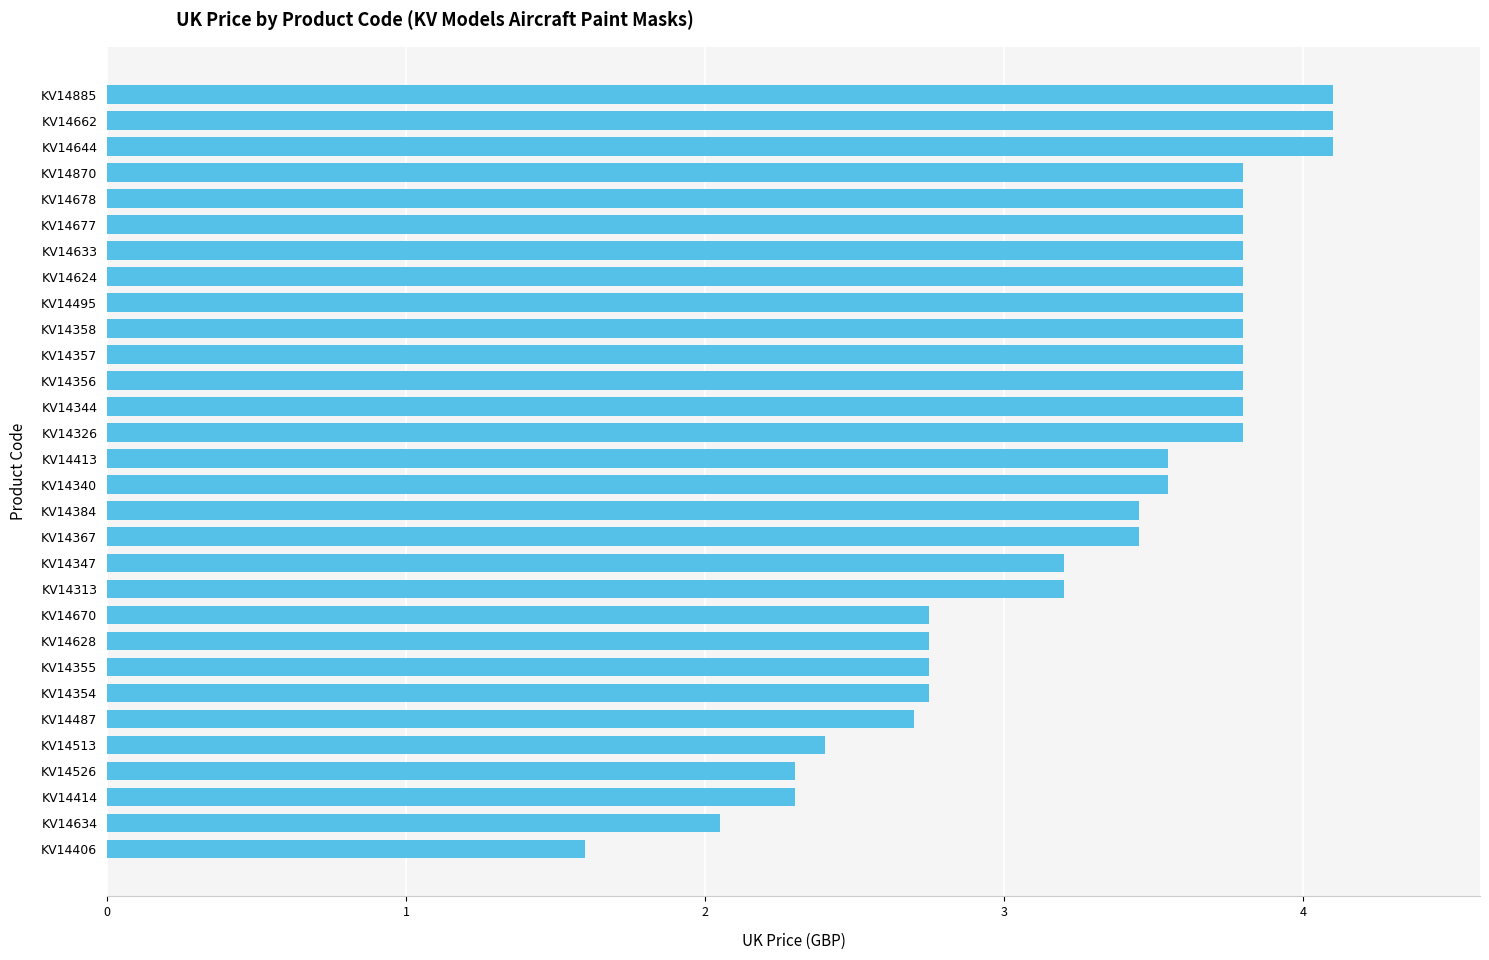

Where is the data nearest to the value 2?

KV14634